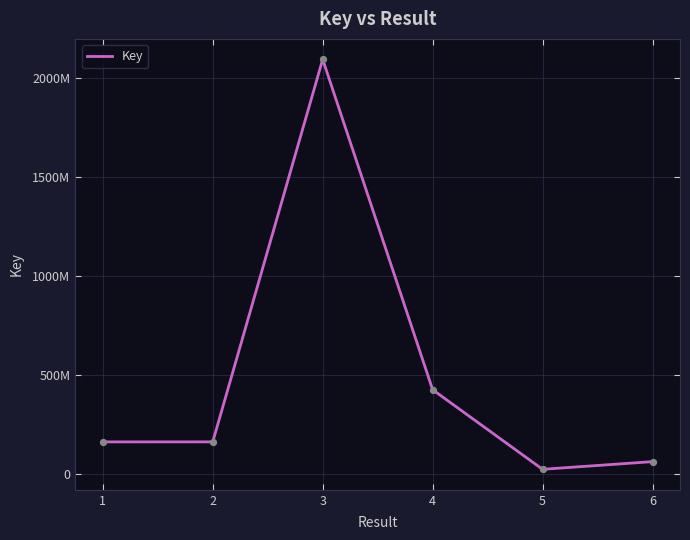

What is the ratio of the value at 6 to the value at 4?

0.1